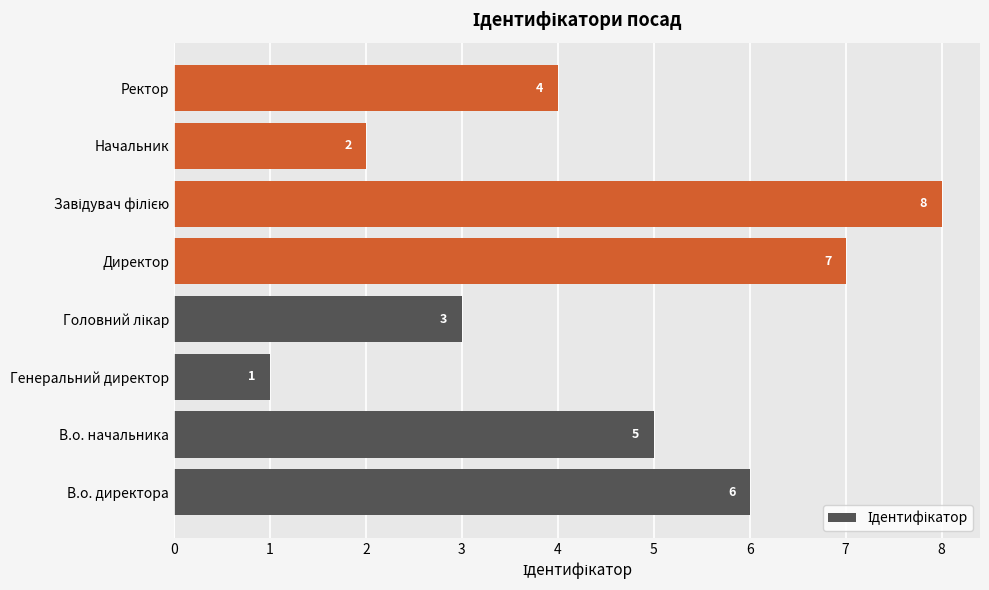

The chart shows a value of 3 at В.о. начальника. True or false?

False